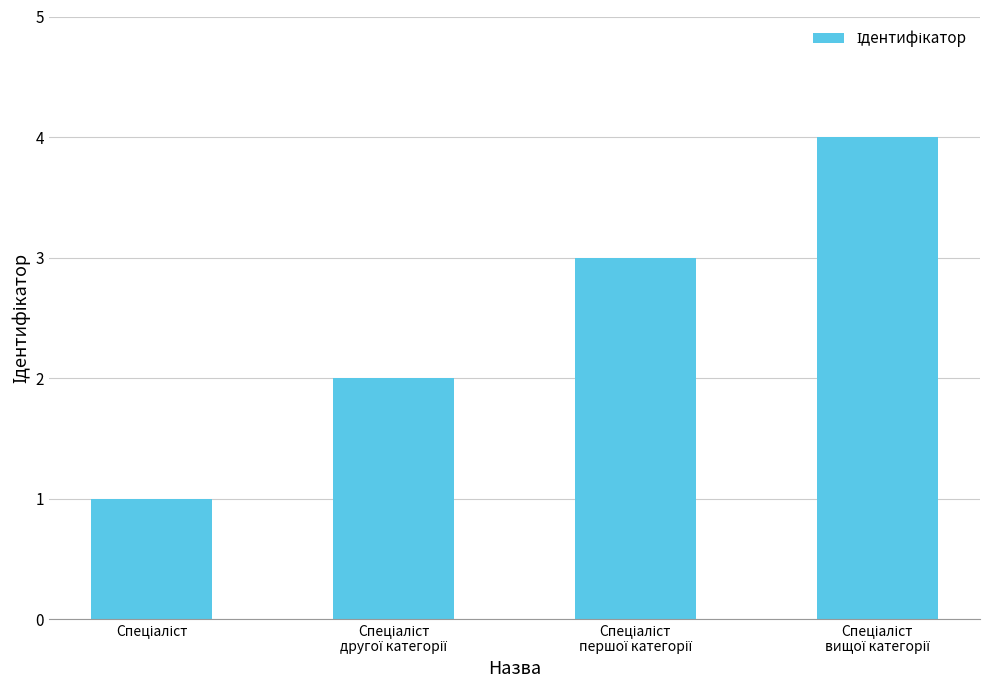

What is the sum of all values?

10